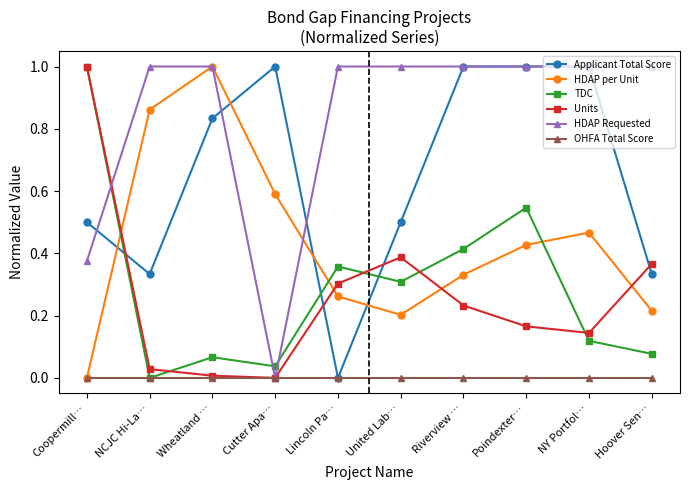

Between Coopermill… and Riverview …, which series saw the biggest shift?

Units